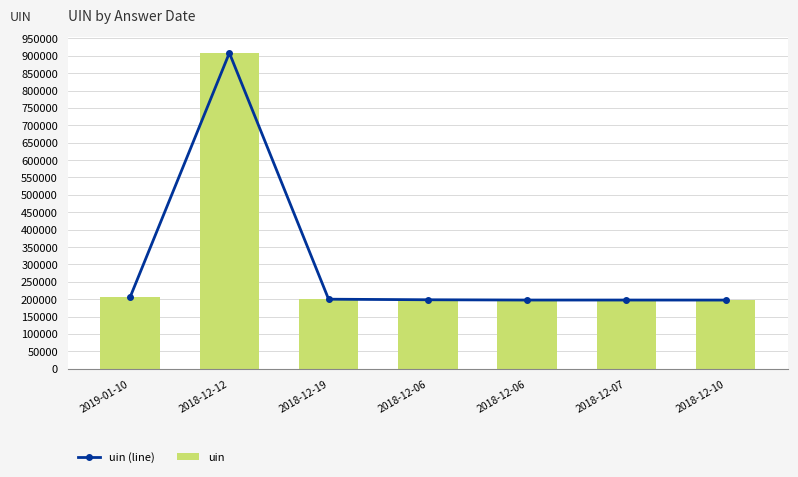

How many distinct data groups are displayed?

2